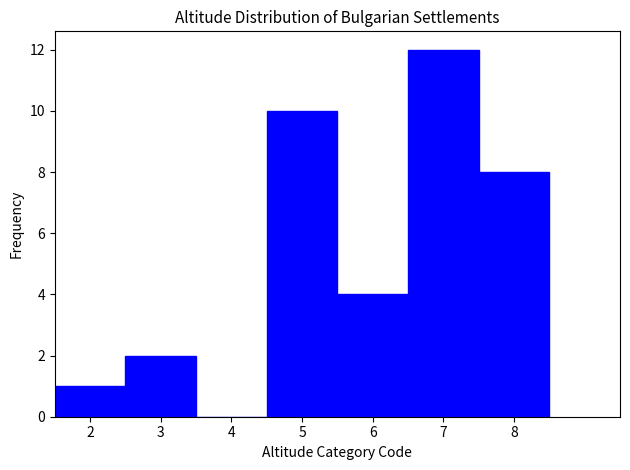

What is the height of the bar covering 2.5 to 3.5 on the x-axis? The values are not printed on the chart, so give them approximately, as read against the axis.

2